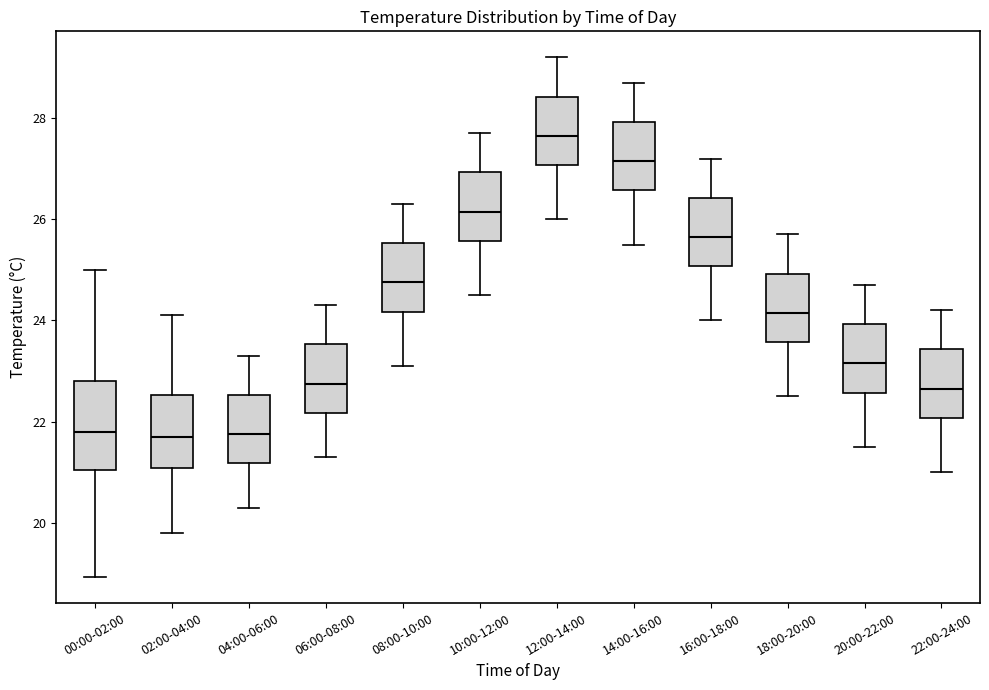

Which box is the tallest, from its lower edge to its upper edge?

00:00-02:00